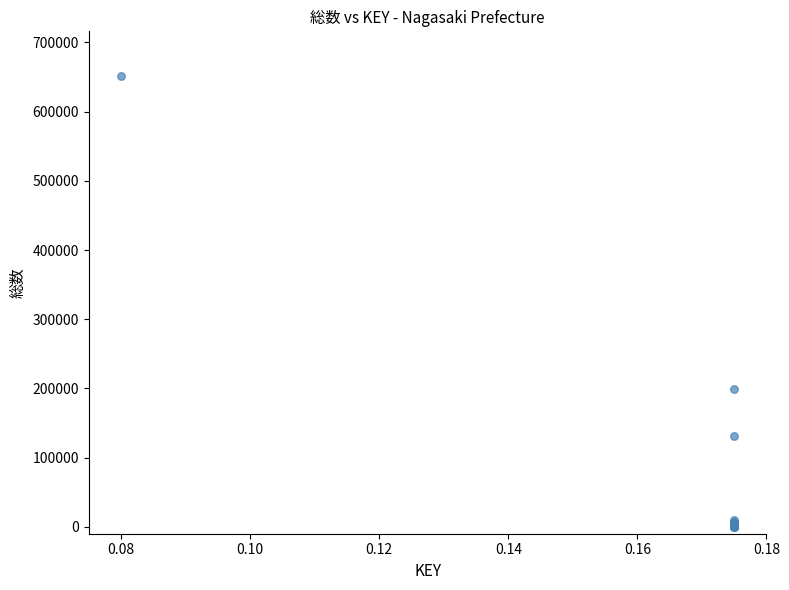

What Y value in the scatter plot is closest to 325539?

199647